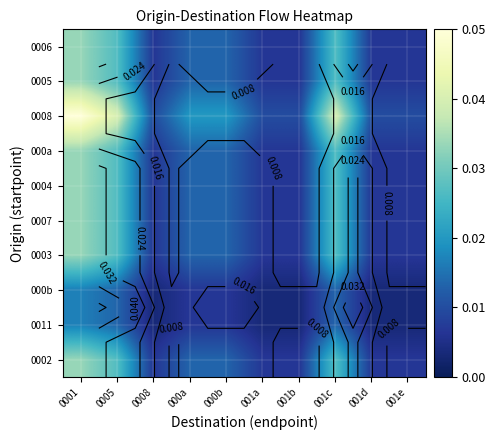

At 000a, list the series in order from largest to smallest.

0008, 0006, 0005, 000a, 0004, 0007, 0003, 0002, 000b, 0011